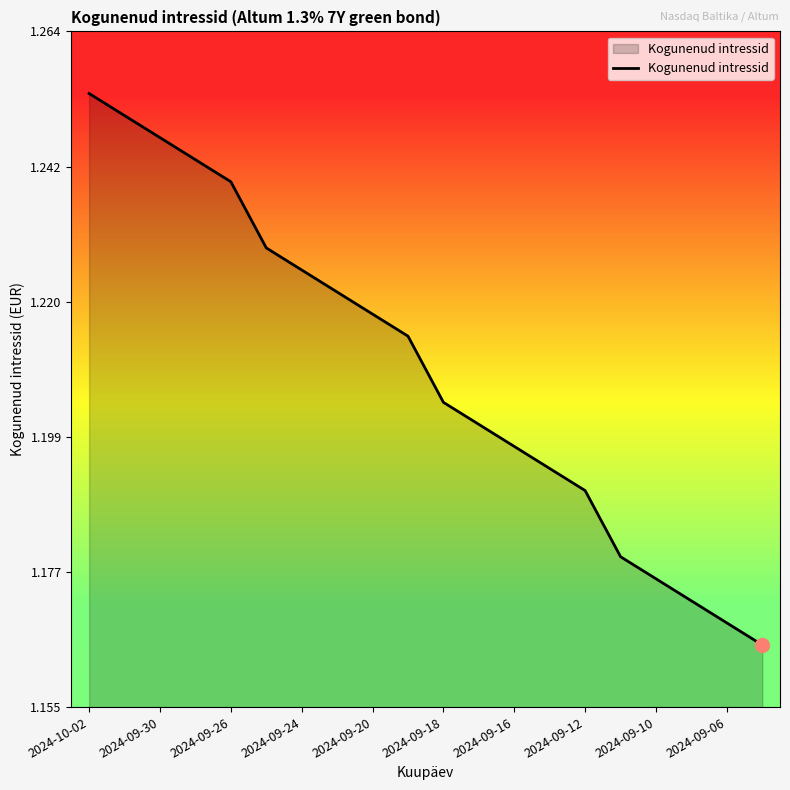

How many lines are shown in the chart?

1